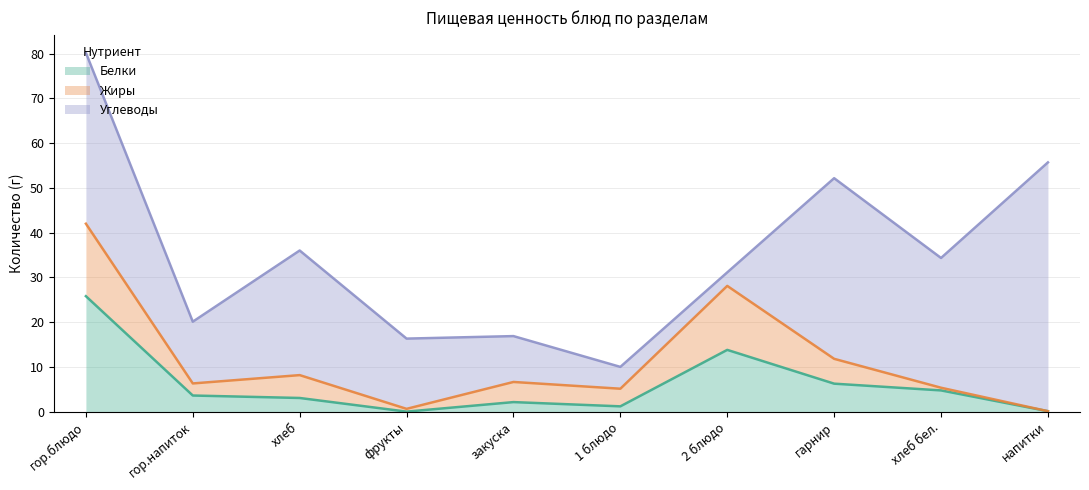

In Углеводы, how many points are higher than both neighbors (excluding endpoints)?

2